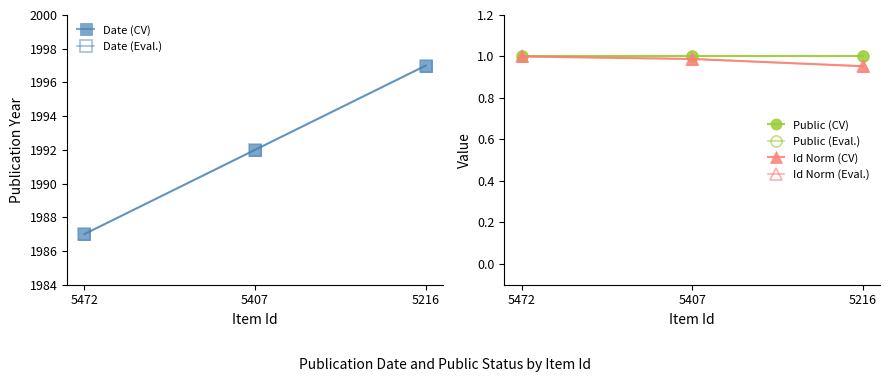

What is the spread (max minus min) of values at 5216?

1996.0